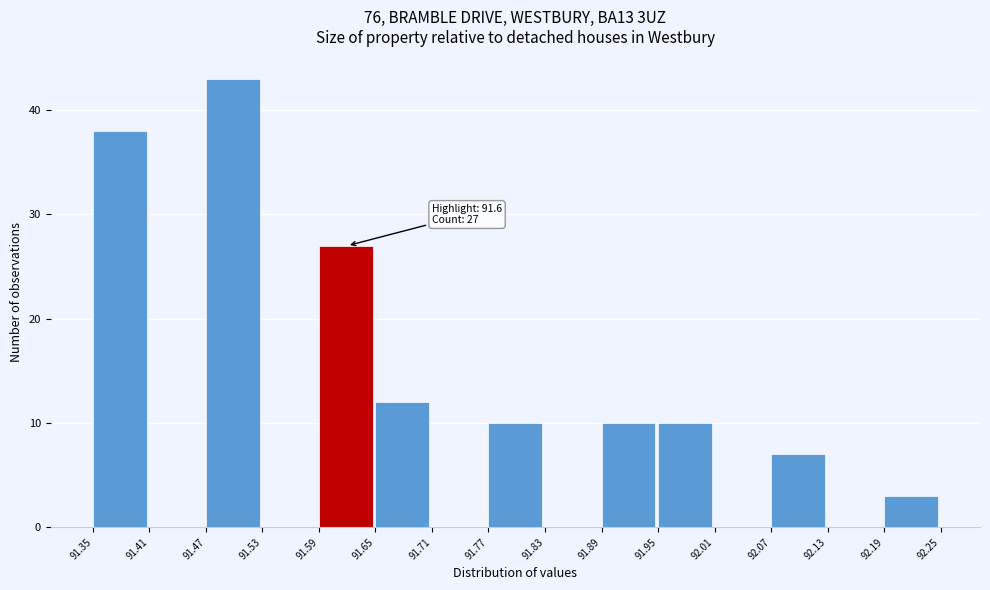

Which range on the x-axis has the tallest bar?

91.47 to 91.53